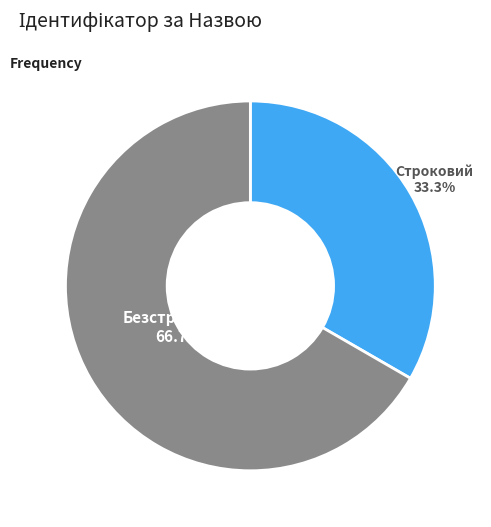

Is there a majority slice in this chart?

Yes